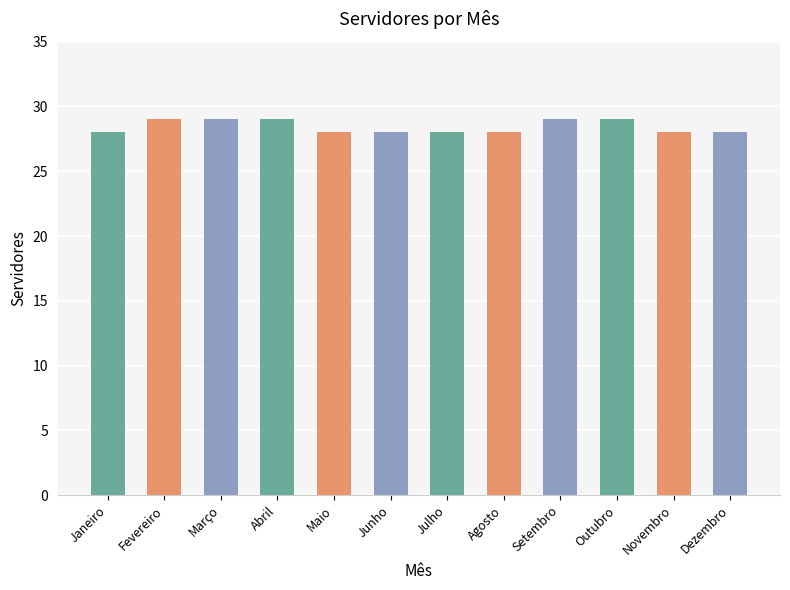

What is the smallest value displayed?

28